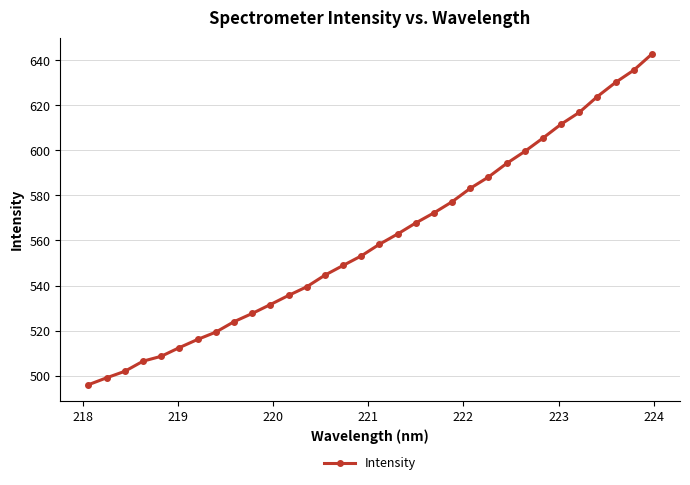

What is the sum of all values?

17934.4